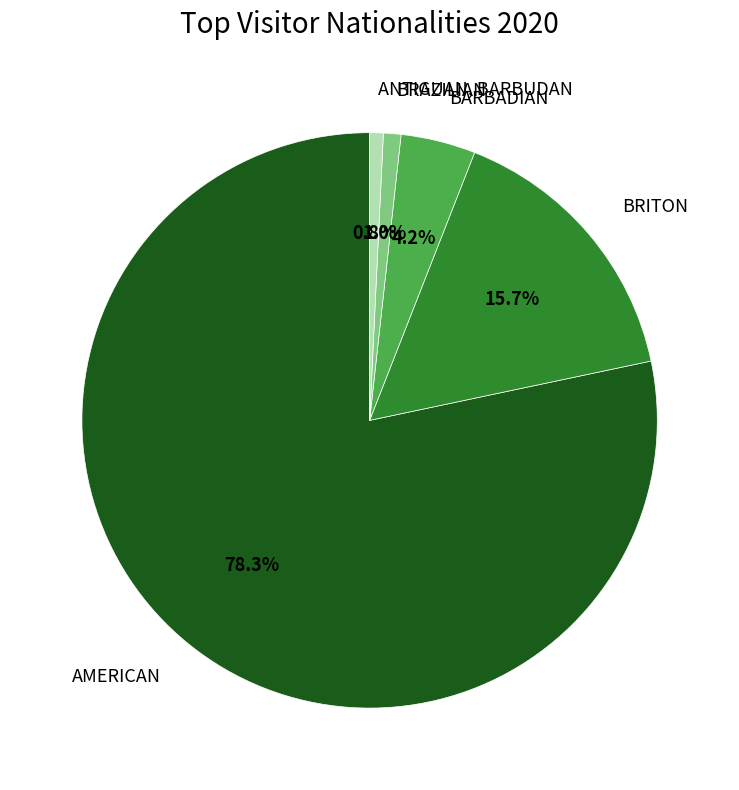

Count the number of slices in the pie.

5